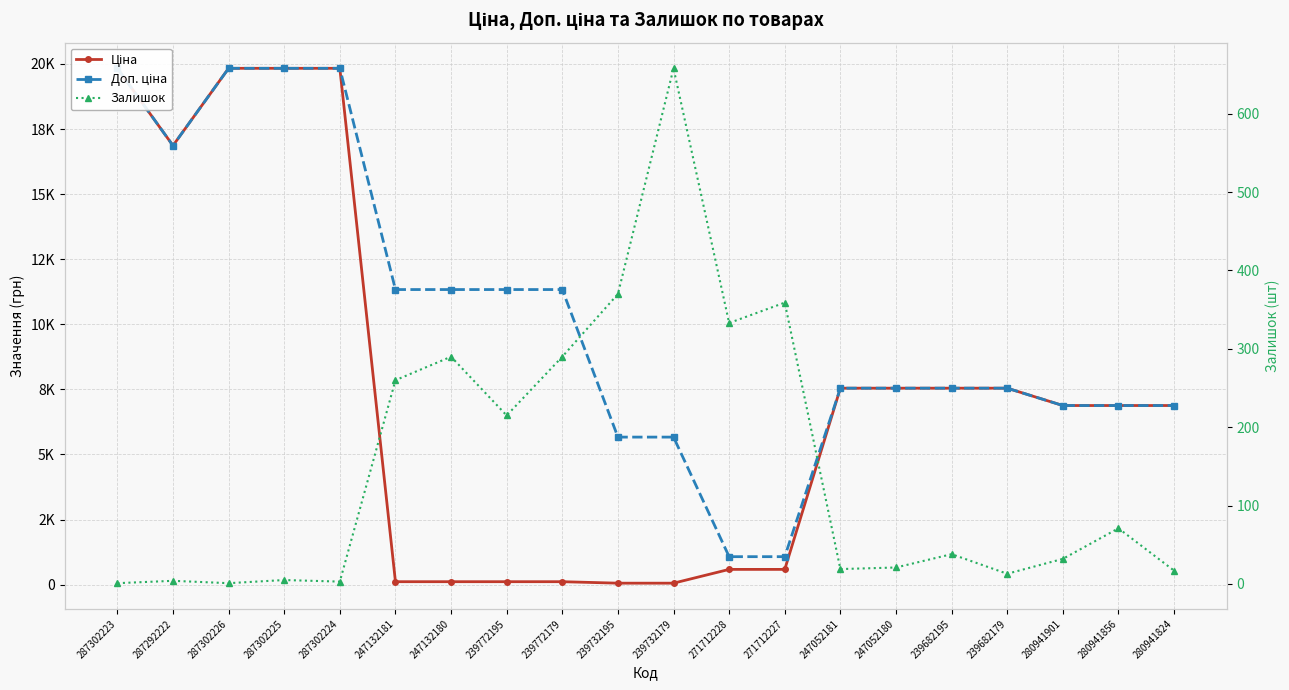

Rank the series at 287302224 from highest to lowest value.

Ціна, Доп. ціна, Залишок